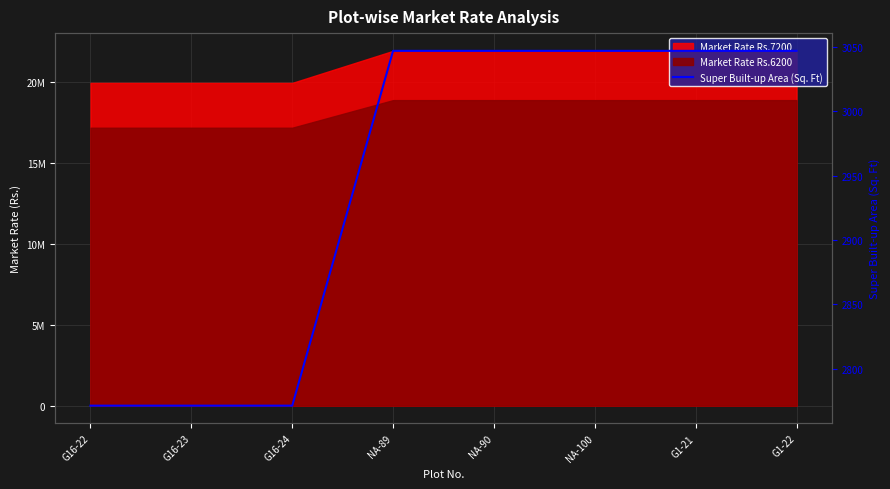

True or false: the data shows 2771.5 at G16-24.

True